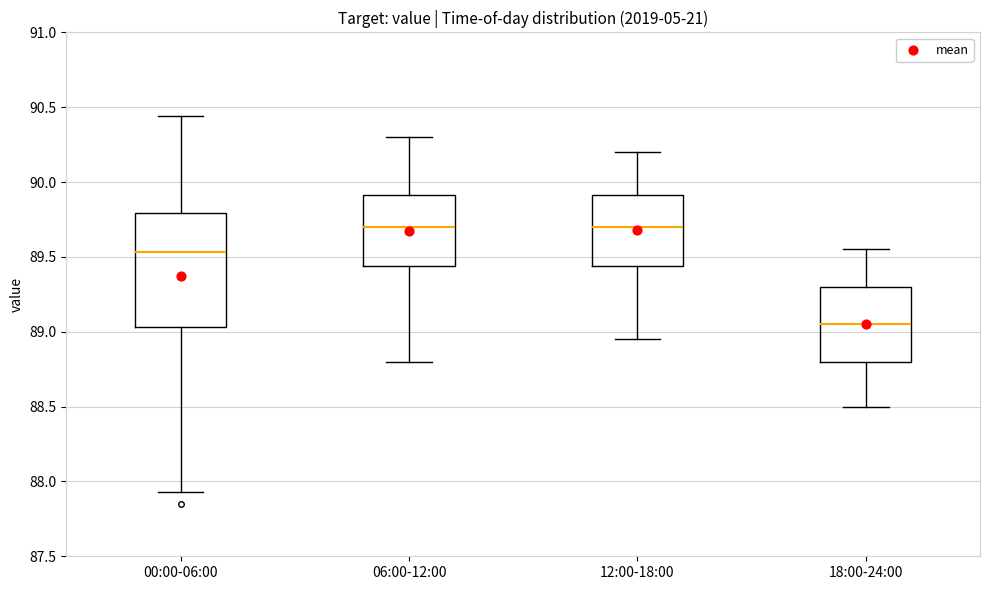

Where does the median line of the box for 06:00-12:00 sit on the y-axis? The values are not printed on the chart, so give them approximately, as read against the axis.

89.70